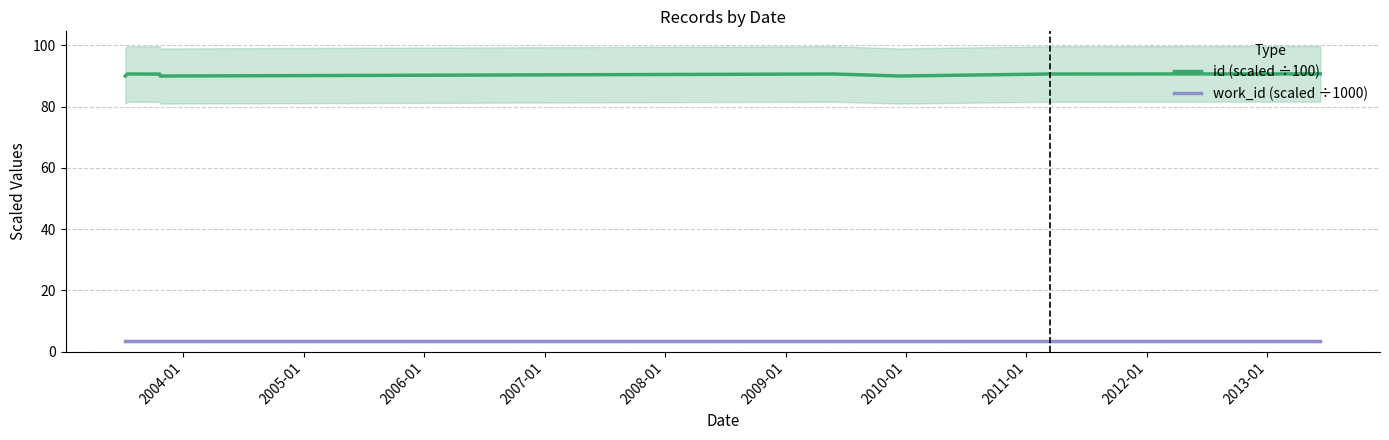

True or false: work_id (scaled ÷1000) and id (scaled ÷100) intersect in this chart.

False